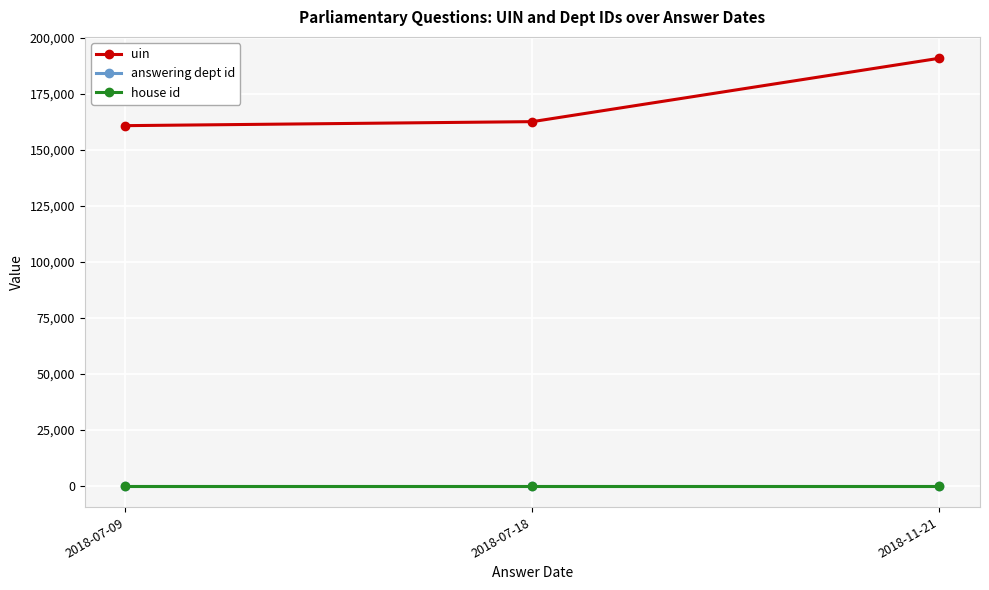

What position from the right is 2018-07-18?

2